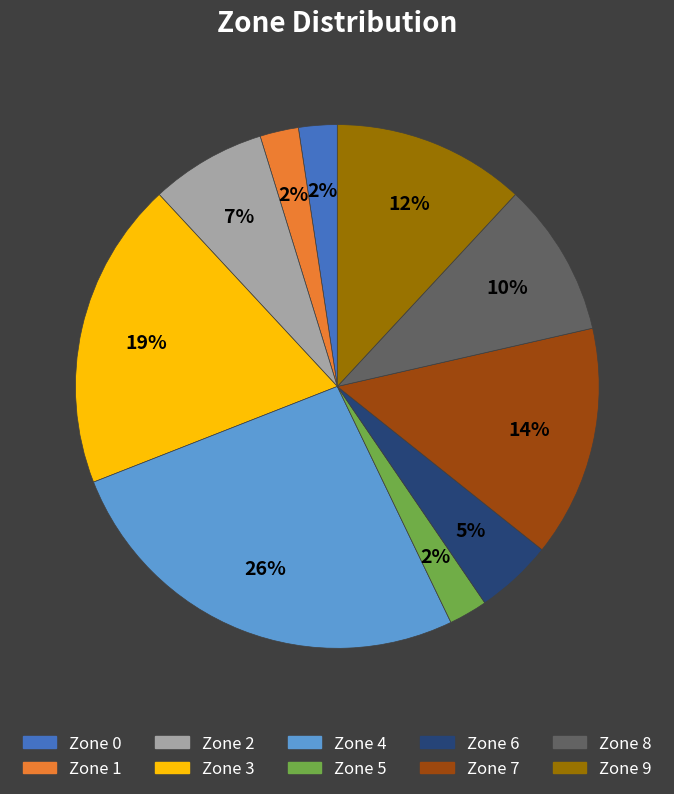

Which category has the biggest portion of the pie?

Zone 4